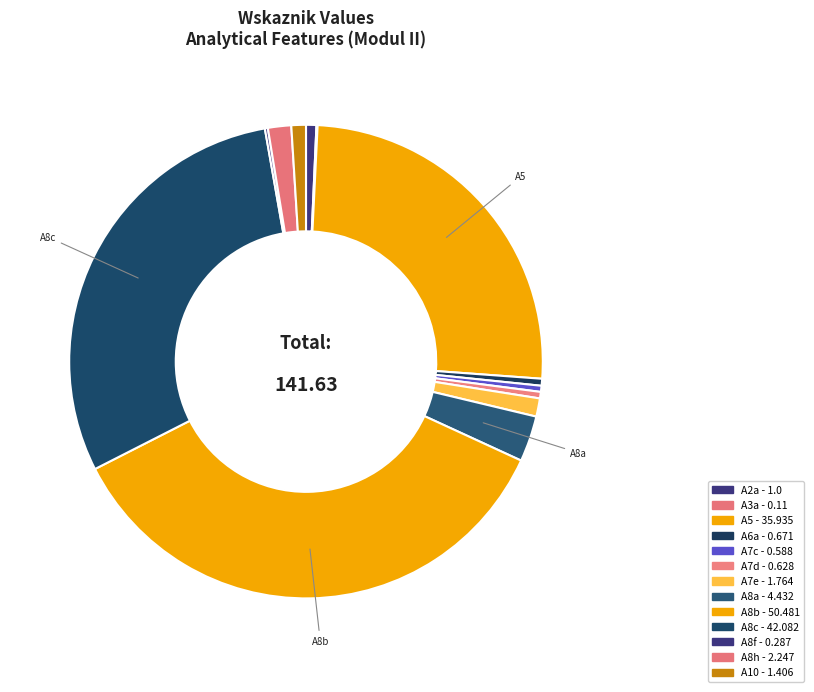

To the nearest percent, what is the combined percentage of A8f and A8a?

3%